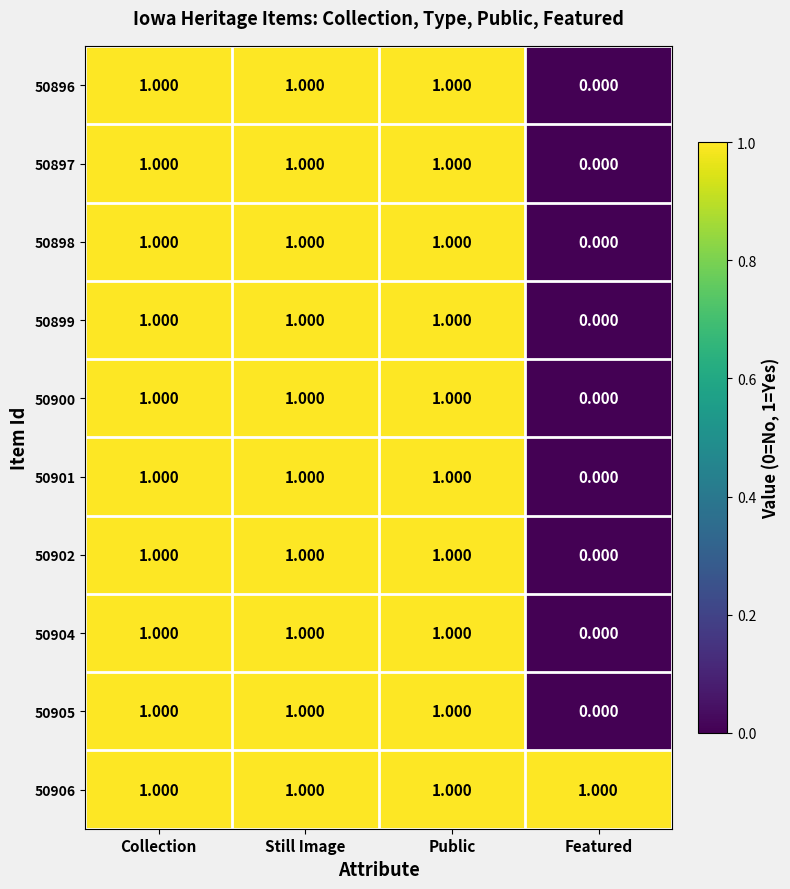

What is the total value across all series at Still Image?

10